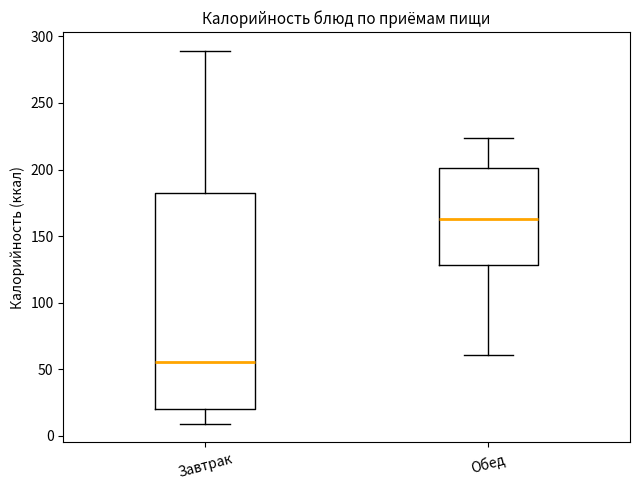

Reading left to right, read every box against the y-axis: the position of its median line, the range the box covers, and the ends of its whiskers. The values are not printed on the chart, so give them approximately, as read against the axis.

Завтрак: median 55, box 20 to 180, whiskers 10 to 290
Обед: median 165, box 130 to 200, whiskers 60 to 225